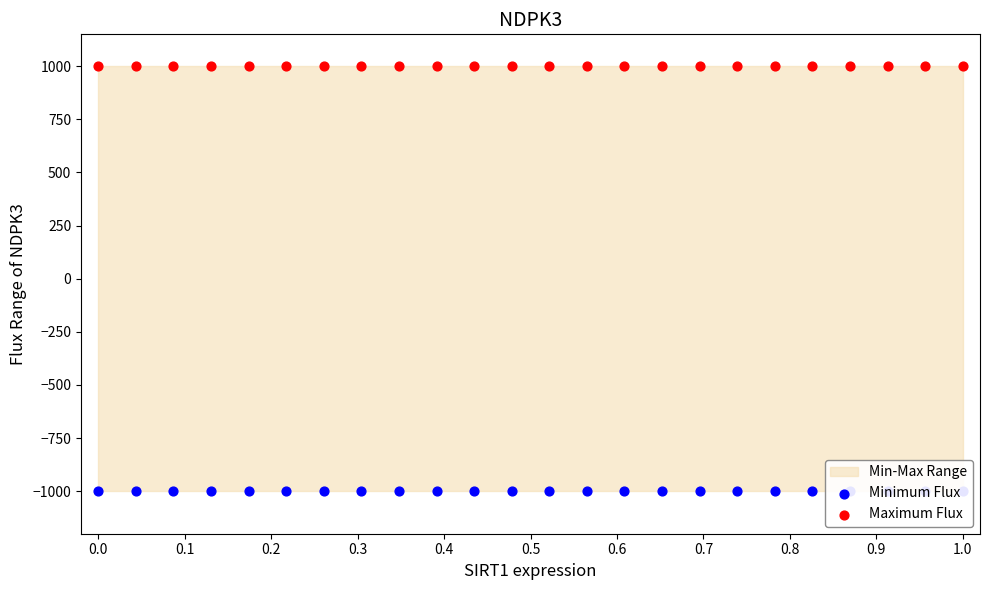

Which series contains the lowest Y value?

Minimum Flux